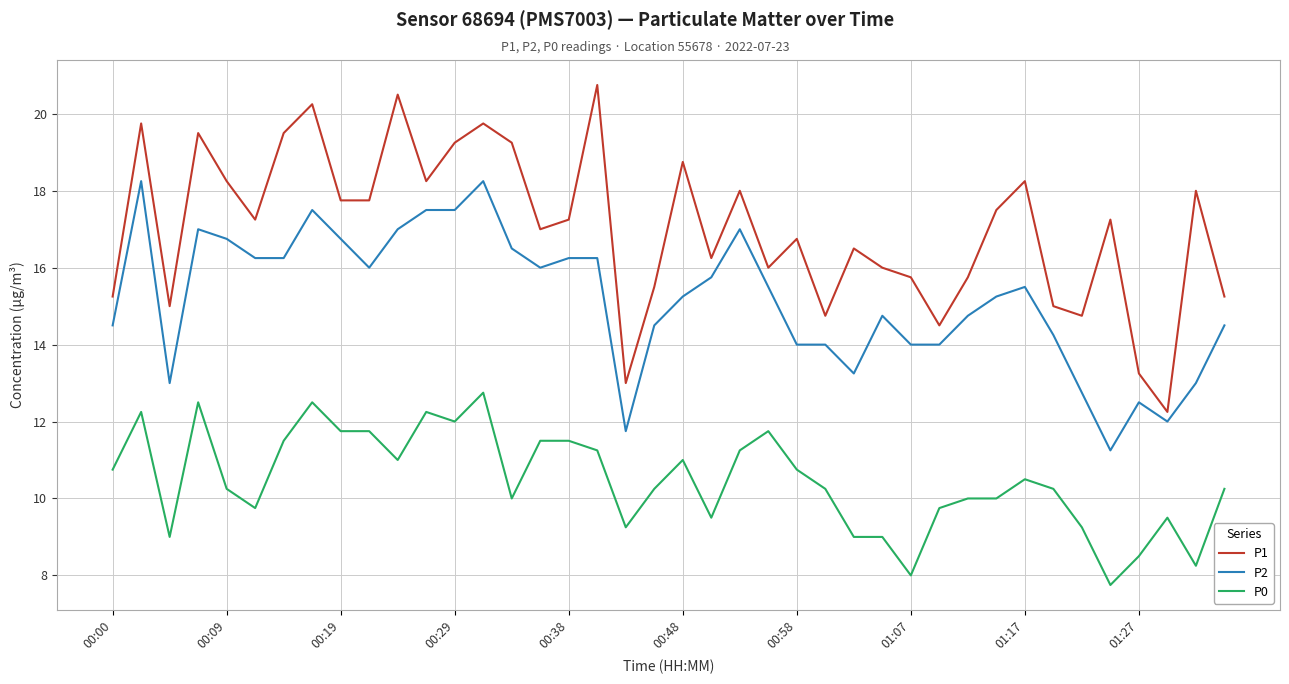

Rank the series by their average value, from highest to lowest.

P1, P2, P0